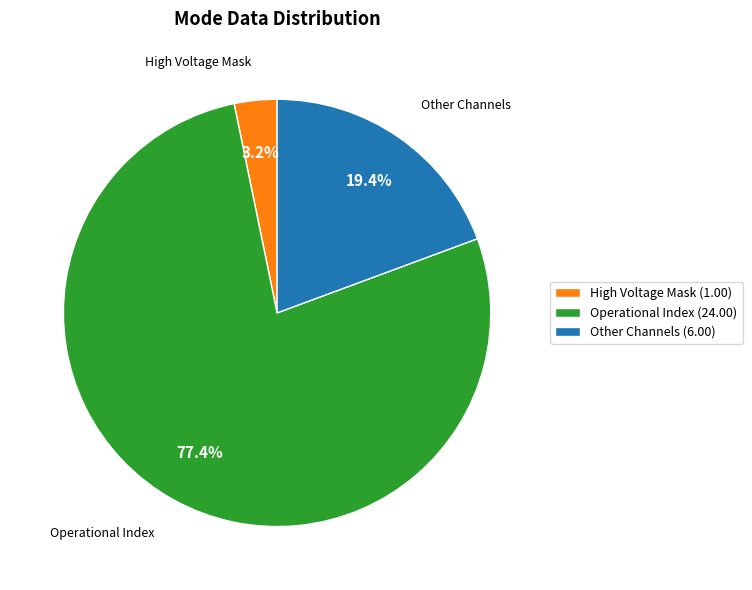

Is the sum of Other Channels (6.00) and High Voltage Mask (1.00) greater than half?

No